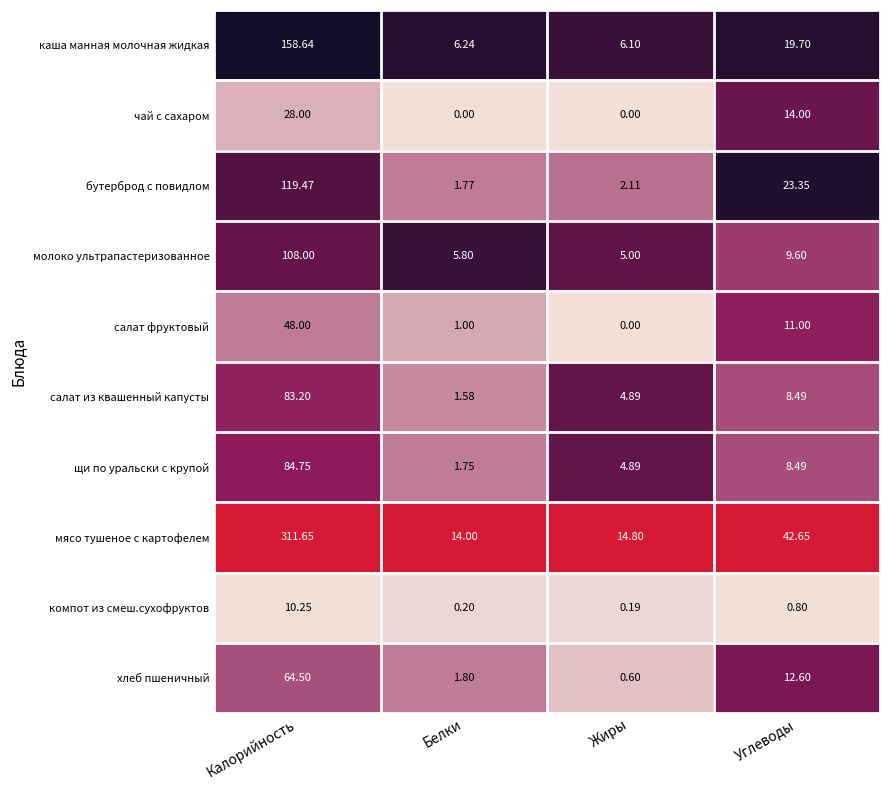

At Белки, list the series in order from smallest to largest.

чай с сахаром, компот из смеш.сухофруктов, салат фруктовый, салат из квашенный капусты, щи по уральски с крупой, бутерброд с повидлом, хлеб пшеничный, молоко ультрапастеризованное, каша манная молочная жидкая, мясо тушеное с картофелем